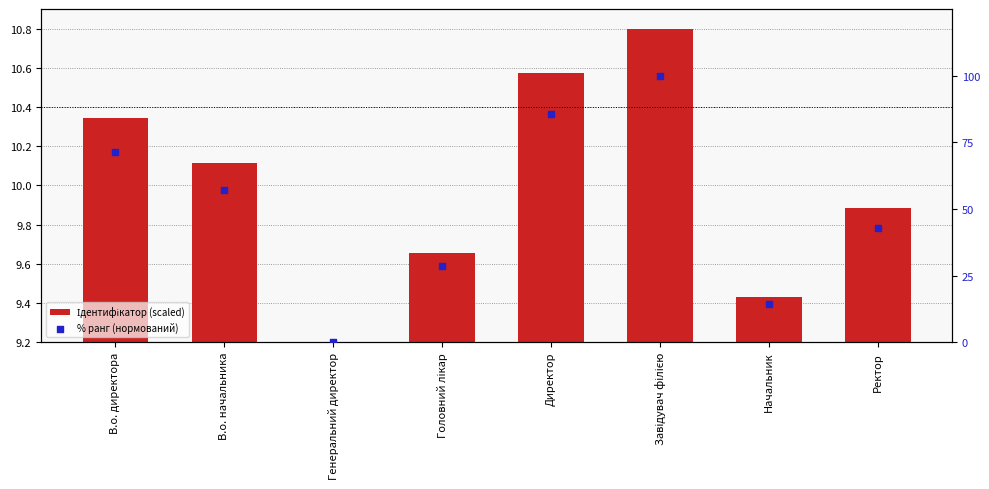

What is the total value across all series at В.о. директора?

81.8